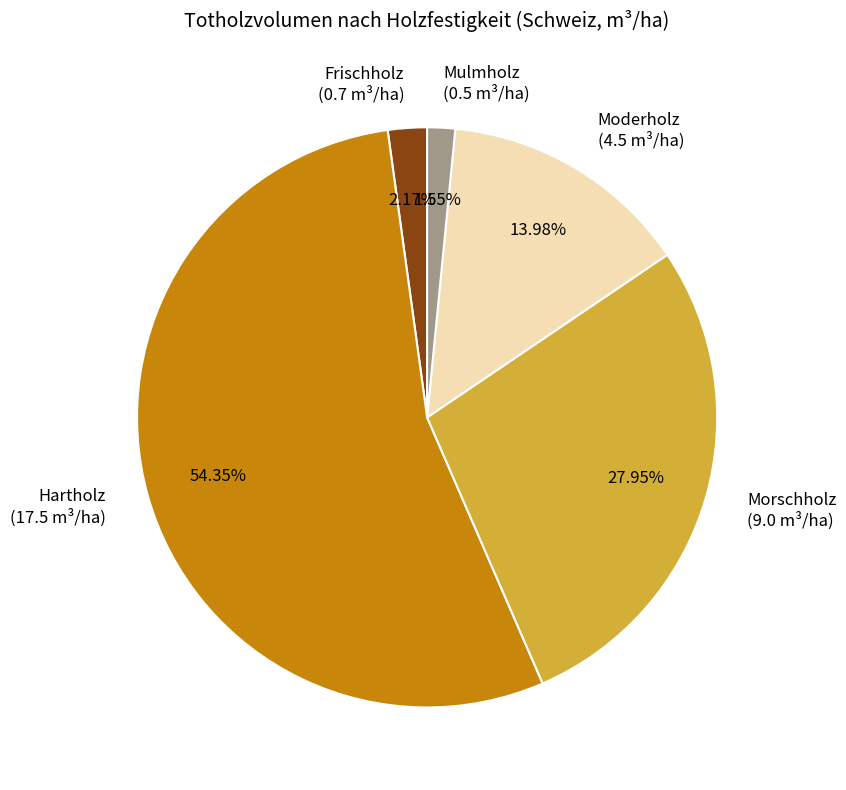

Is Frischholz the majority of the pie?

No